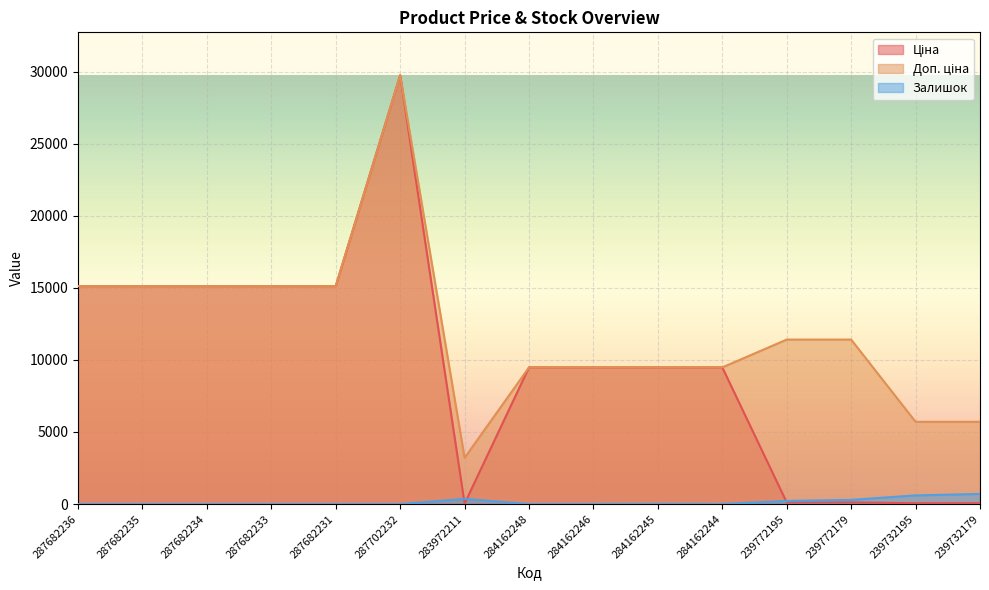

At 287682234, list the series in order from largest to smallest.

Ціна, Доп. ціна, Залишок